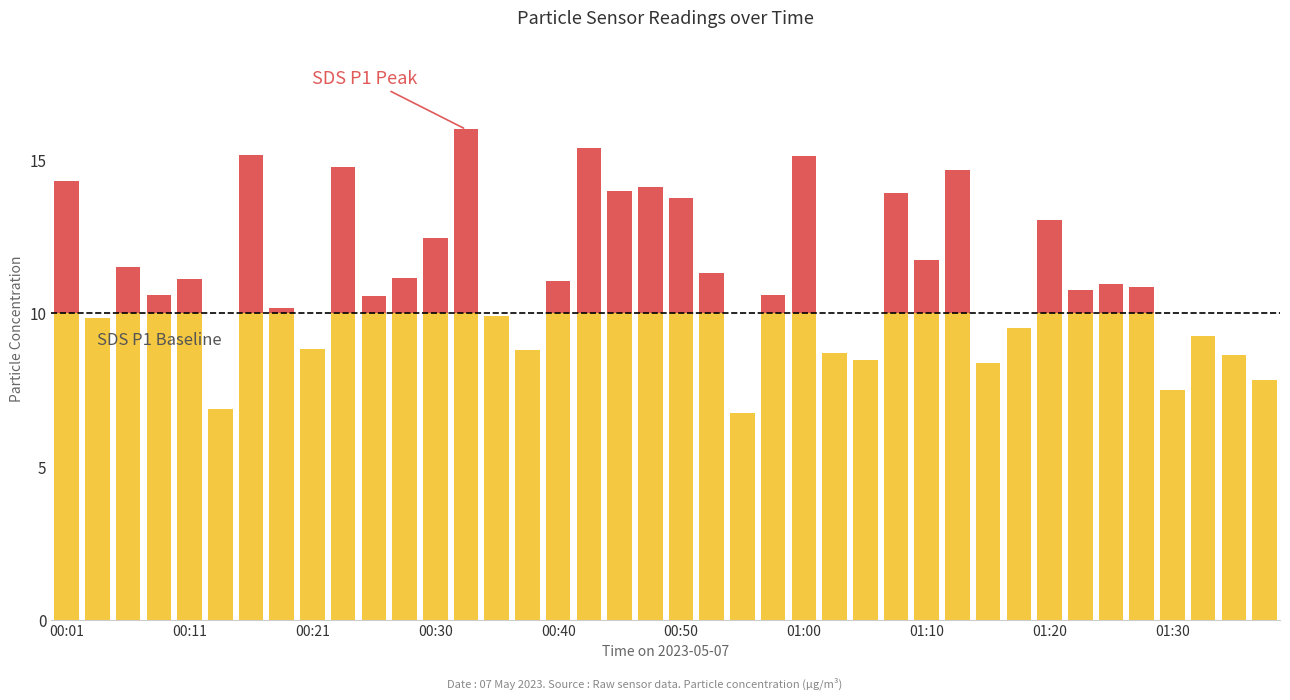

Which category has the lowest value in the SDS_P1 series?

22